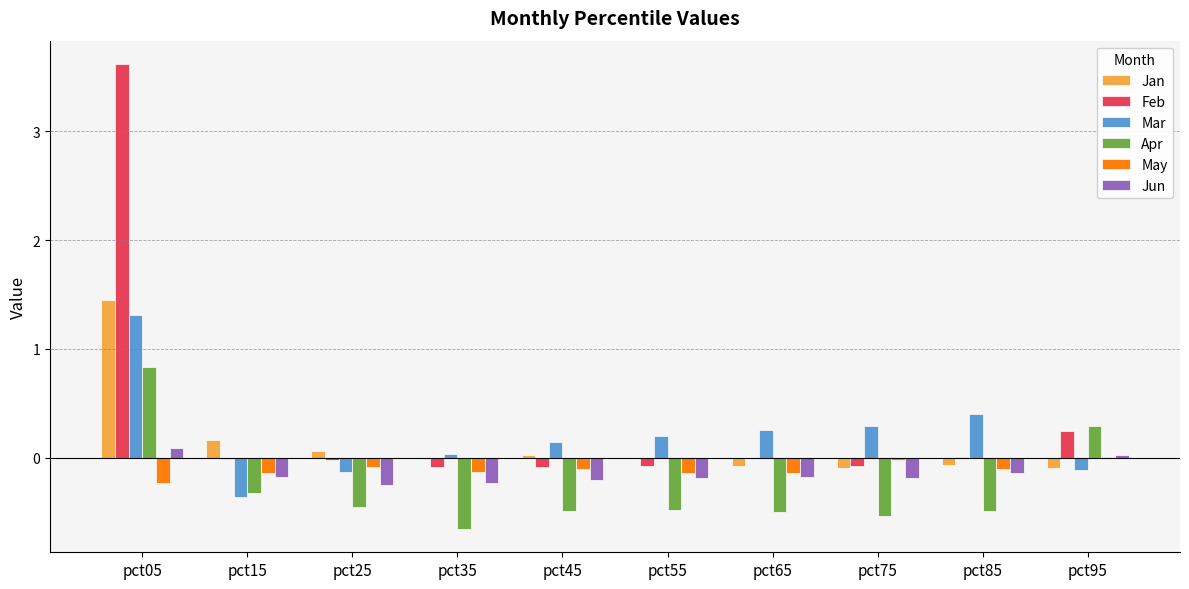

What is the total value across all series at pct75?

-0.6